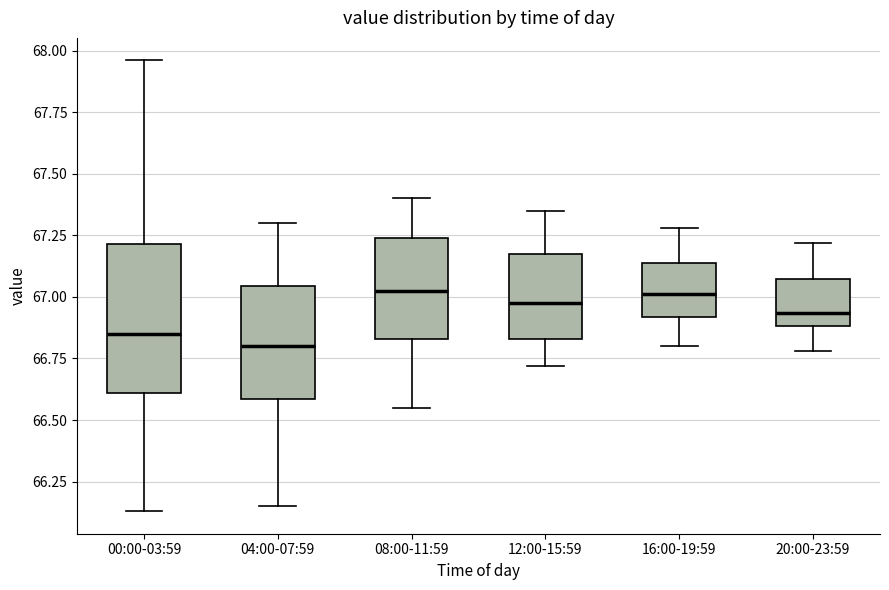

Which box is the tallest, from its lower edge to its upper edge?

00:00-03:59